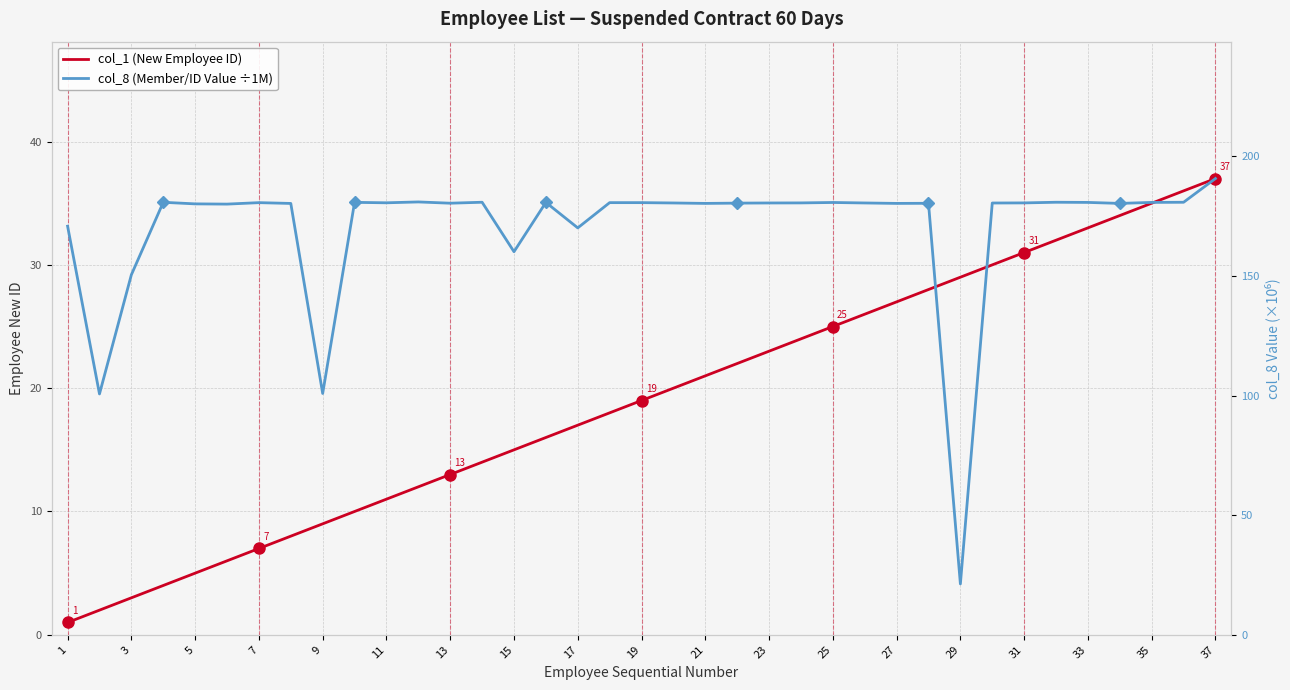

What is the difference between the maximum and second lowest values in the col_1 (New Employee ID) series?

35.0